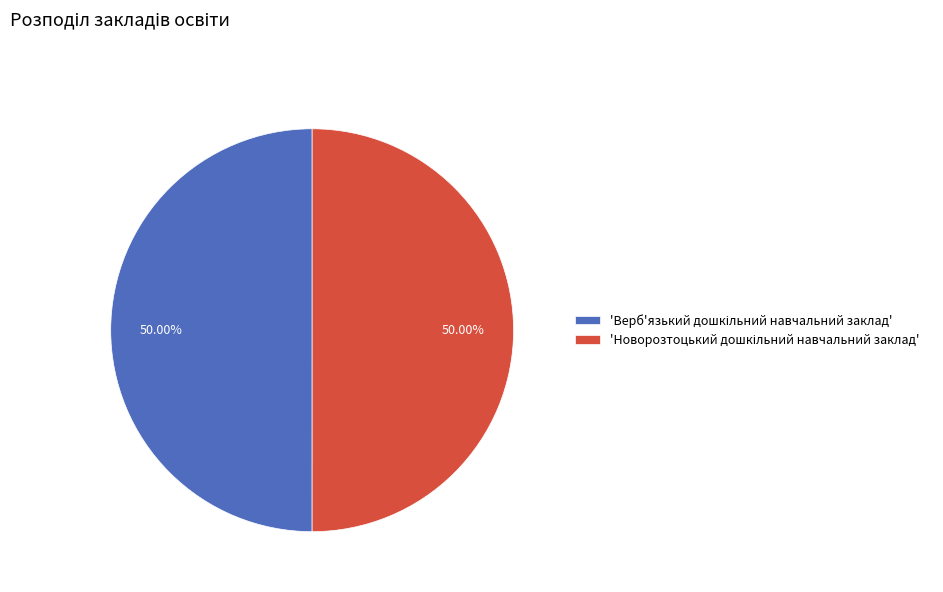

Count the number of slices in the pie.

2